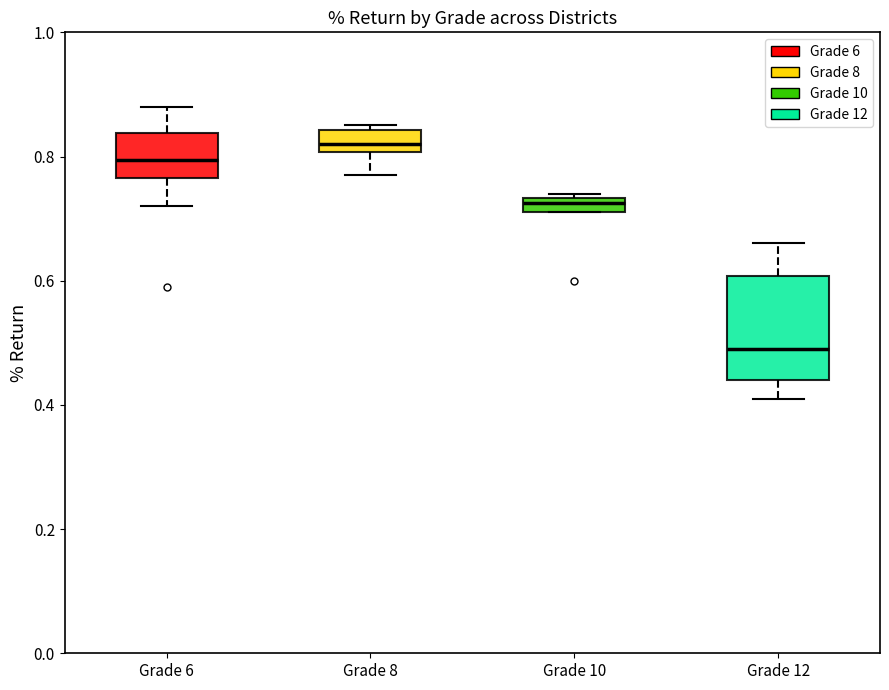

Which box is the tallest, from its lower edge to its upper edge?

Grade 12